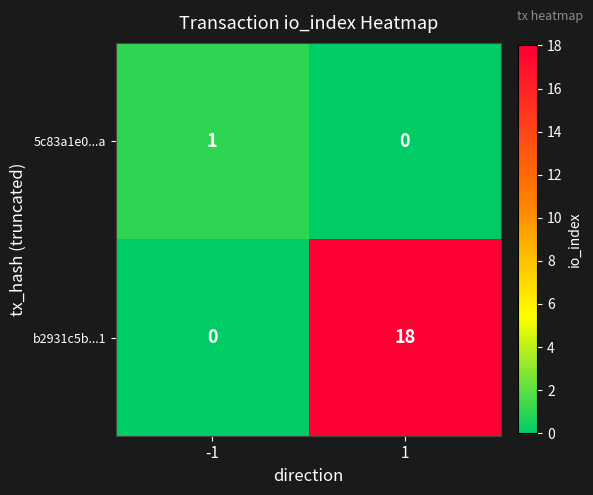

What is the difference between the maximum and minimum values in the b2931c5b...1 series?

18